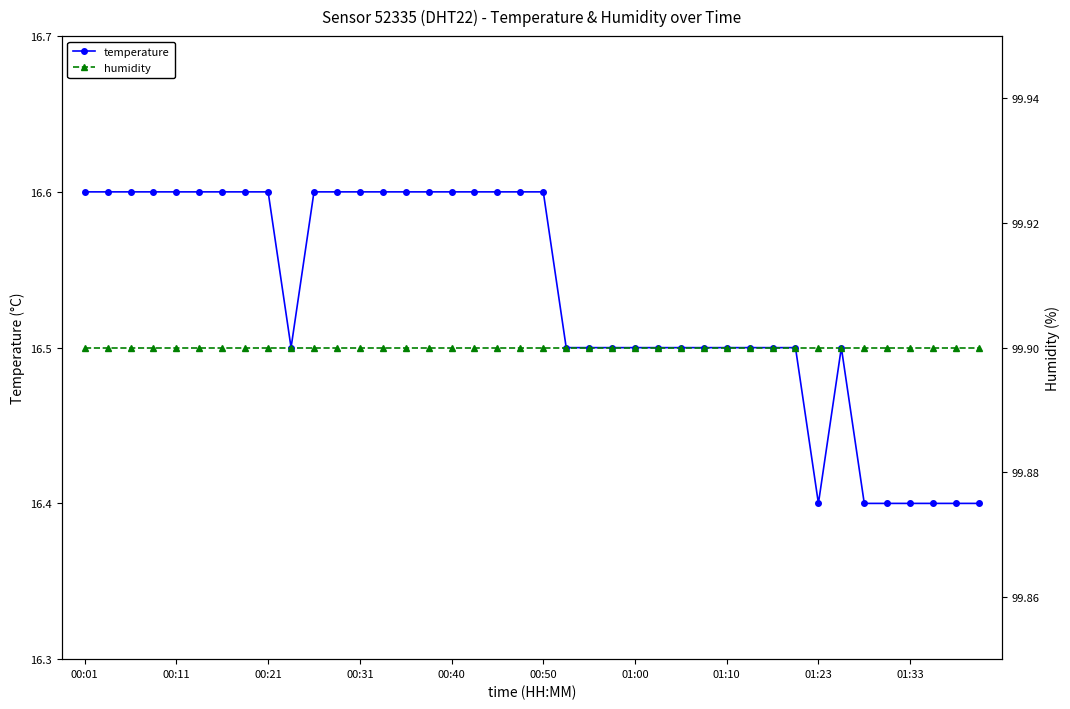

What are all the series names shown in the legend?

temperature, humidity